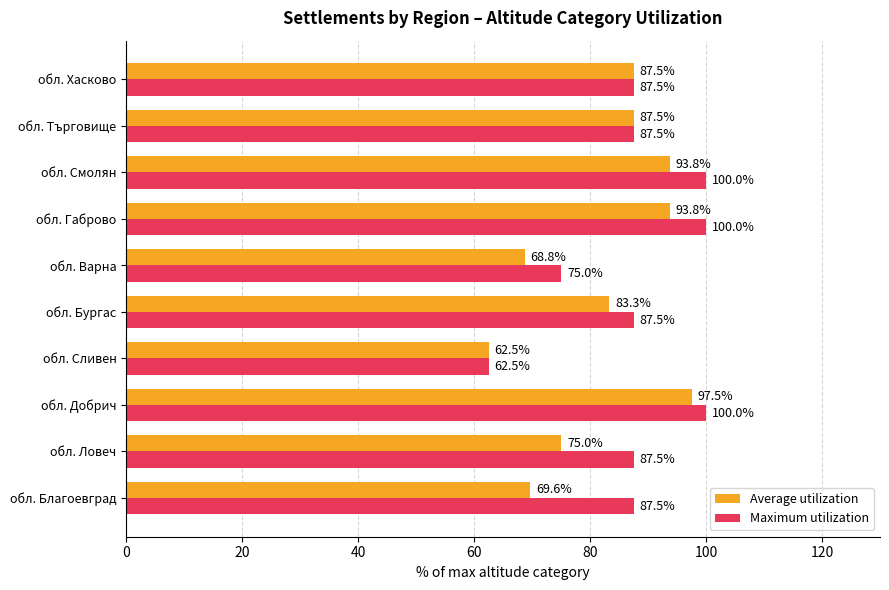

What value does the Average utilization series have at обл. Варна?

68.8